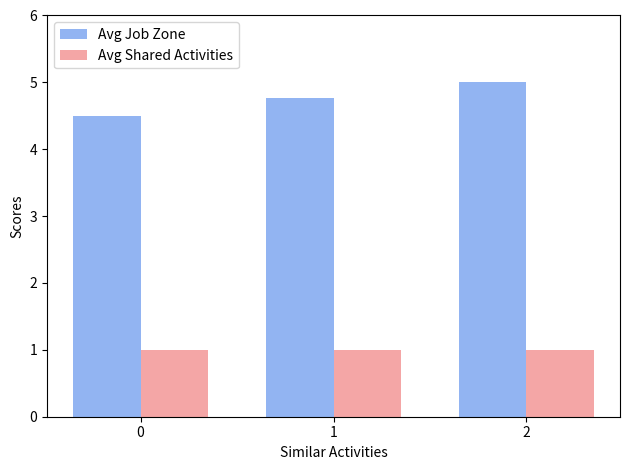

Reading left to right, list all the values displayed in this chart.

Avg Job Zone: 0=4.5	1=4.8	2=5.0
Avg Shared Activities: 0=1.0	1=1.0	2=1.0